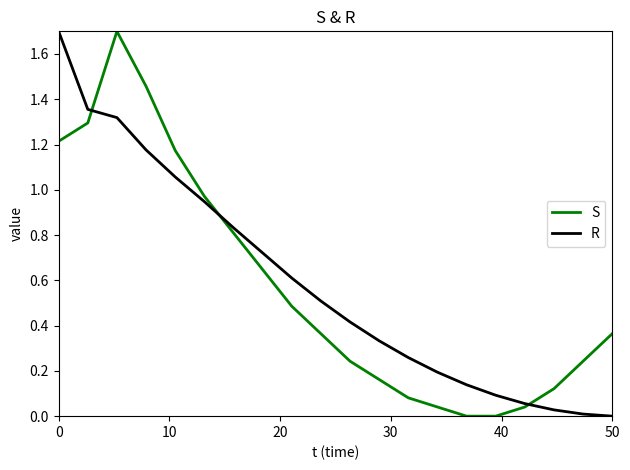

What is the greatest value displayed?

1.7